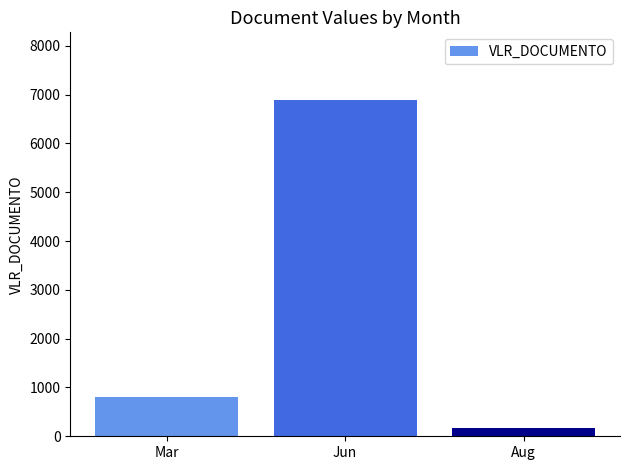

At which category does the chart reach its minimum across all series?

Aug